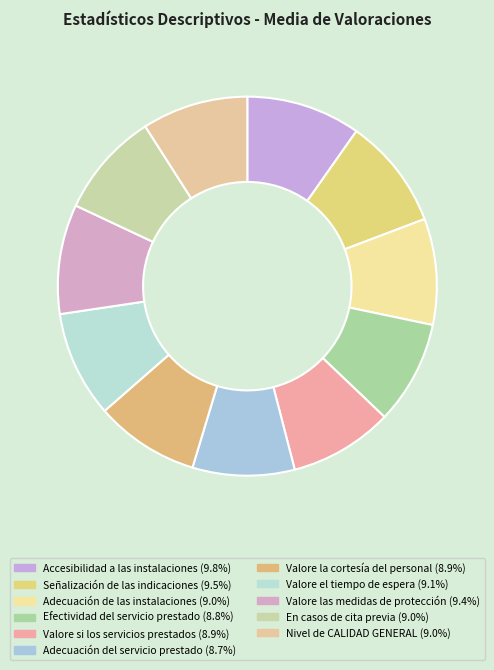

How many segments does this pie chart have?

11